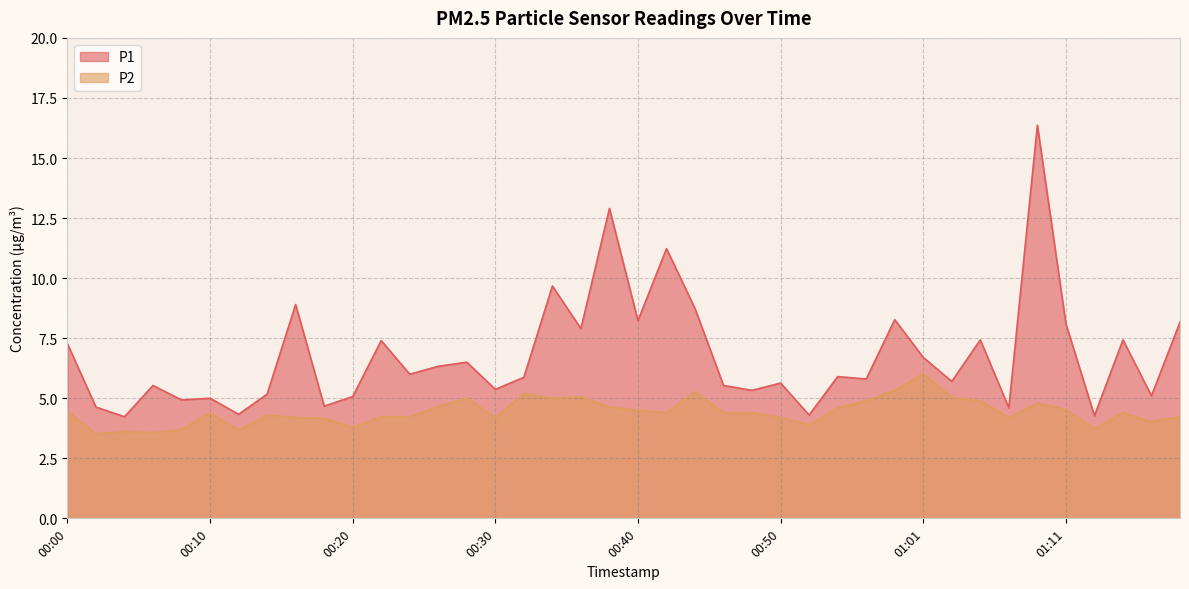

What is the highest value of the P1 series?

16.4